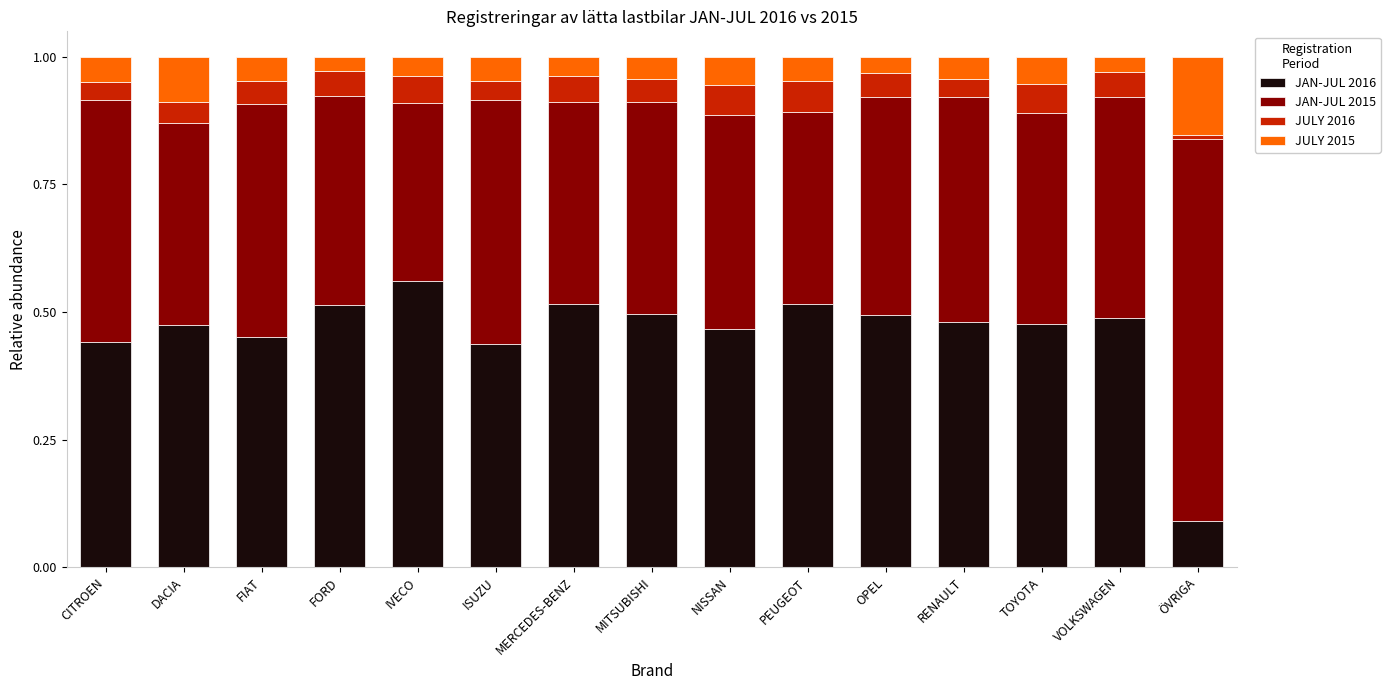

What is the total value across all series at TOYOTA?

1.0